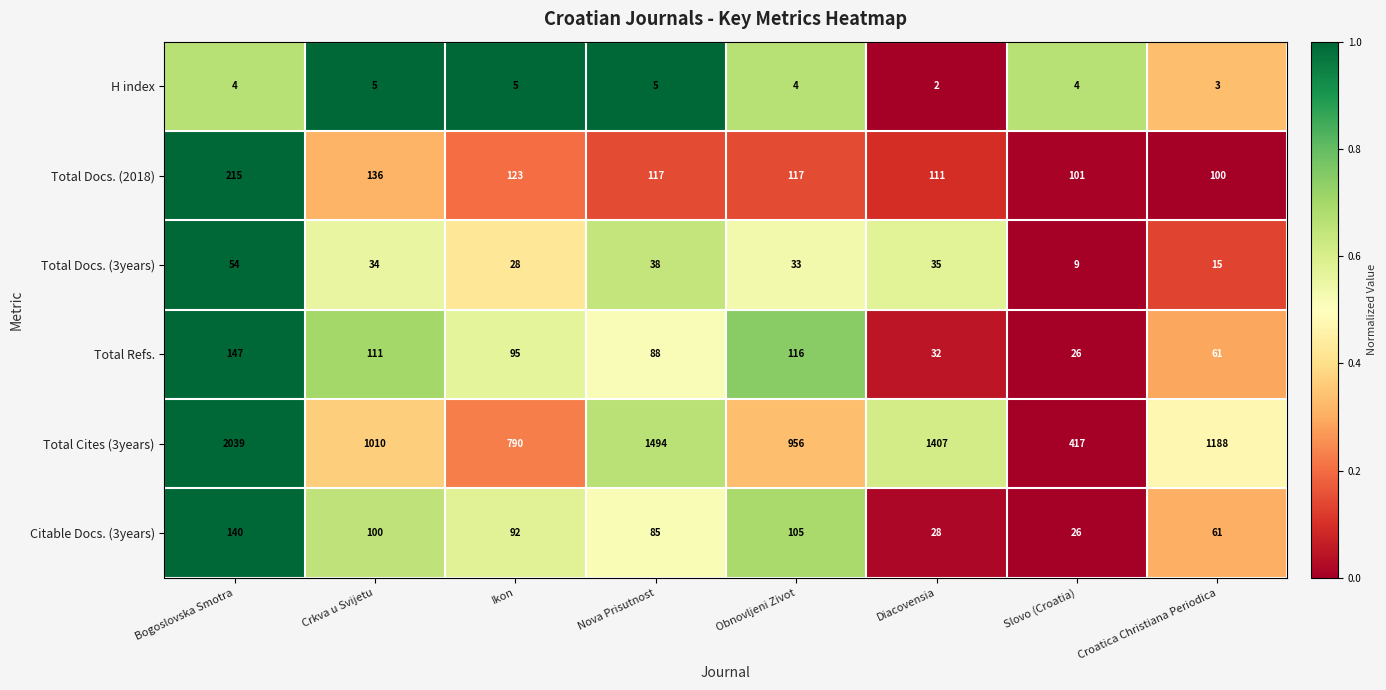

What is the difference between the highest and lowest values at Nova Prisutnost?

1489